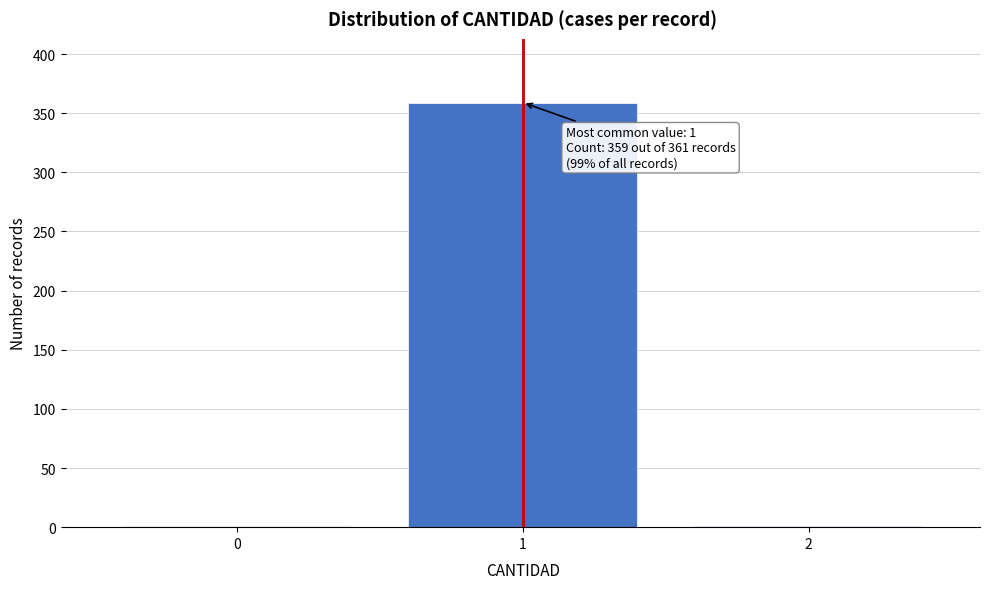

Reading right to left, list all the values displayed in this chart.

2=1	1=359	0=1